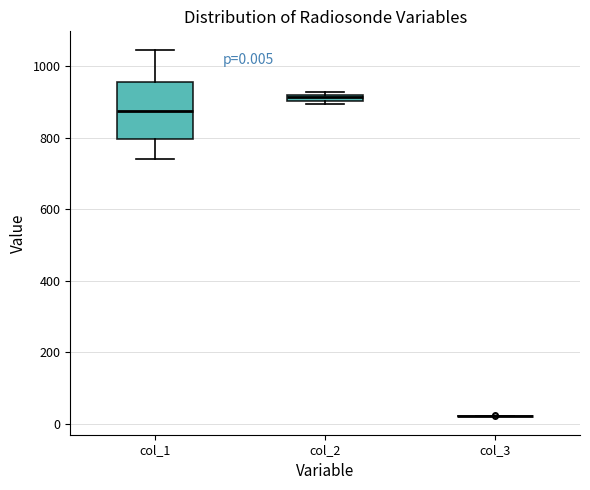

Which box is the tallest, from its lower edge to its upper edge?

col_1